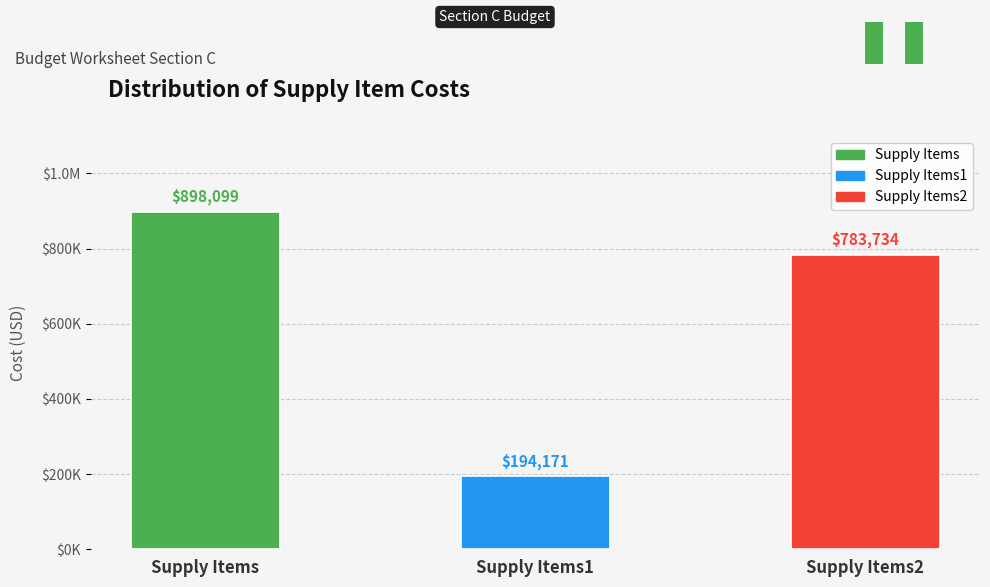

Reading right to left, extract all data points from this chart.

Supply Items2=783733.6	Supply Items1=194171.4	Supply Items=898099.2